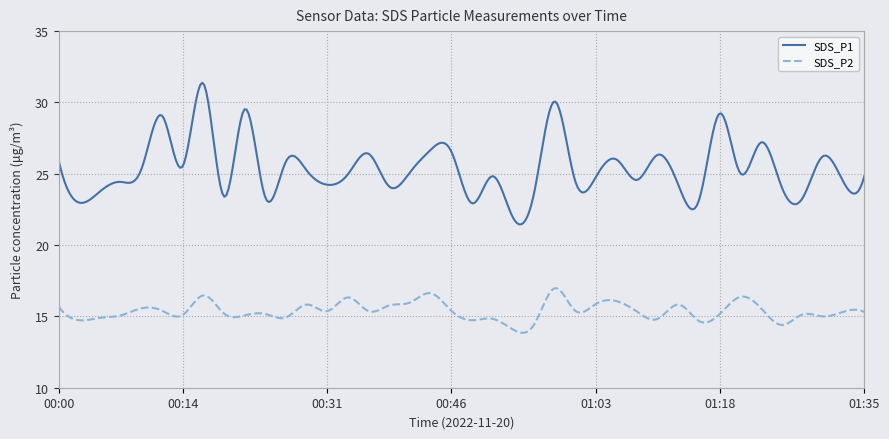

How many series are shown in this chart?

2